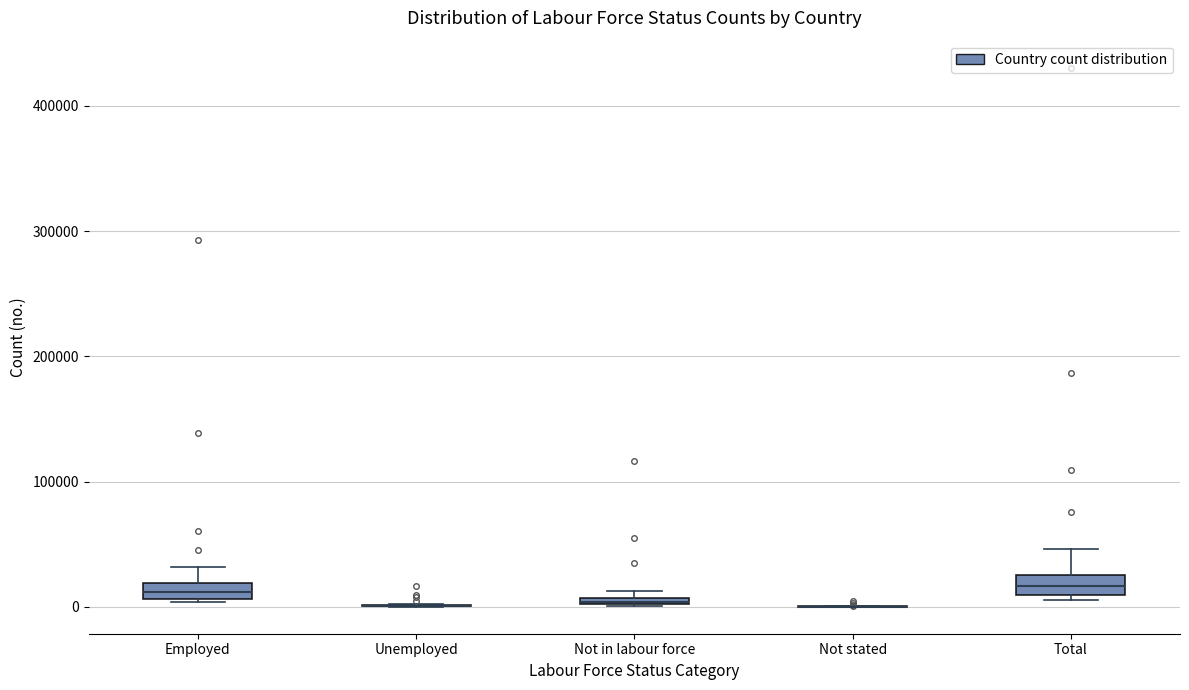

Where is the upper edge of the box for Not in labour force on the y-axis? The values are not printed on the chart, so give them approximately, as read against the axis.

10000